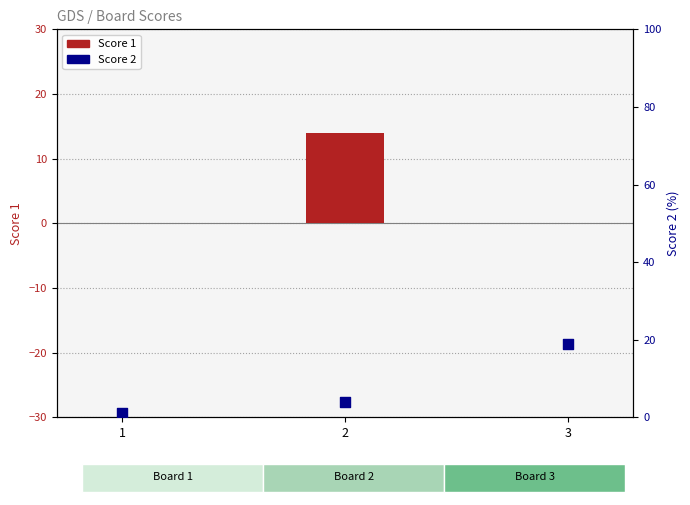

At which category is the sum across all series the highest?

3